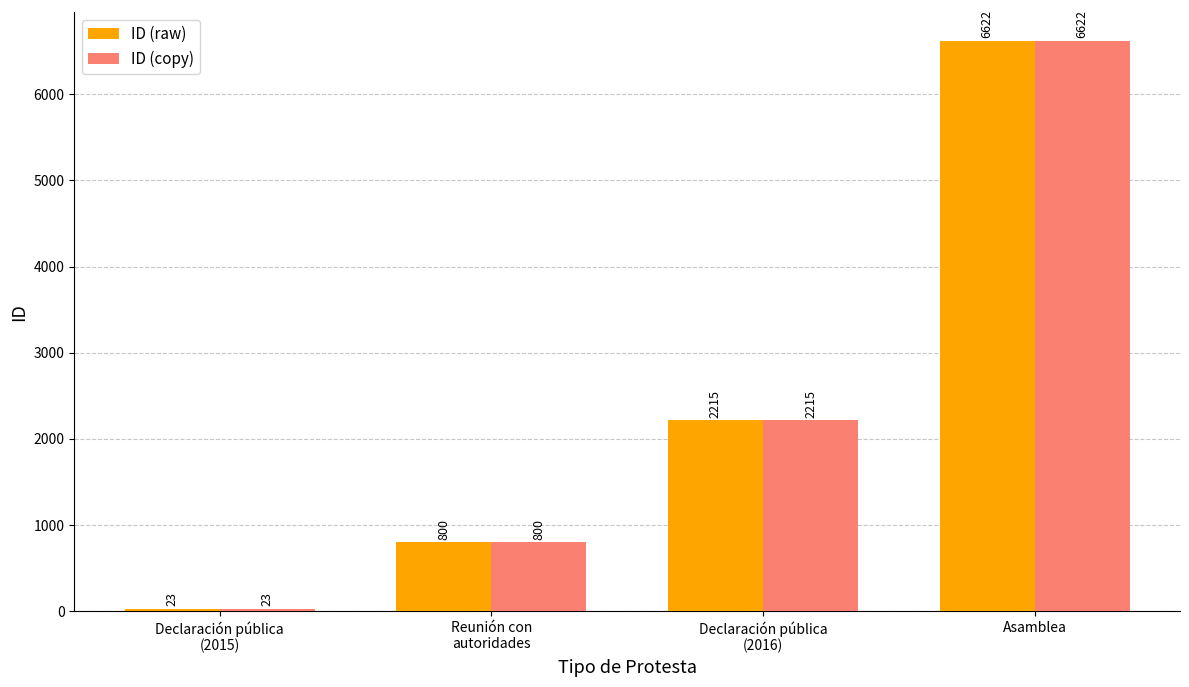

What is the sum of all ID (copy) values?

9660